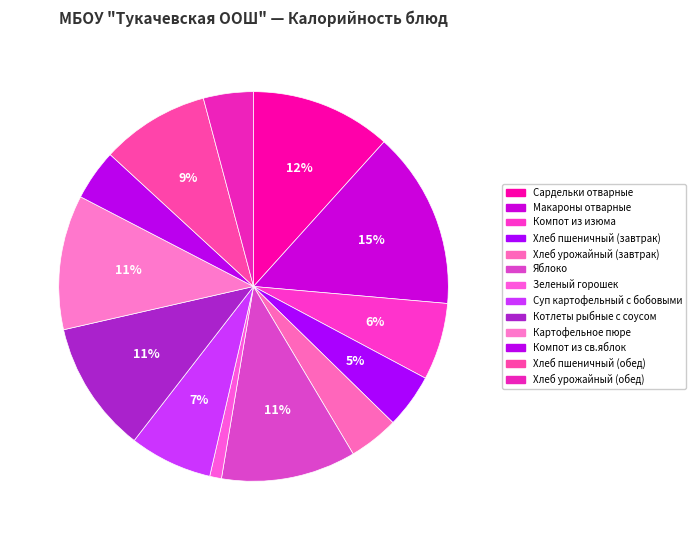

To the nearest percent, what is the combined percentage of Котлеты рыбные с соусом and Хлеб пшеничный (обед)?

20%